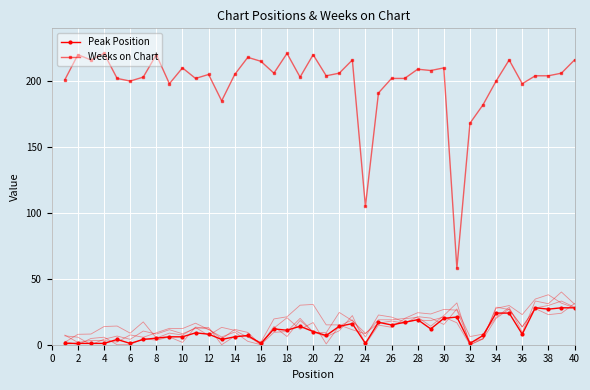

How many distinct data groups are displayed?

2